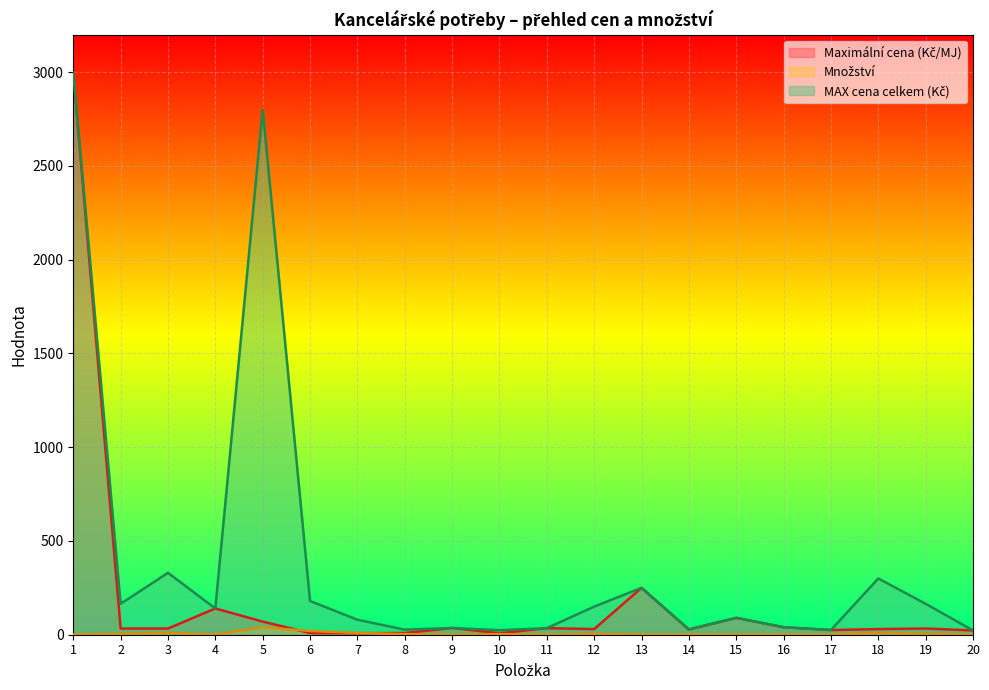

Which series has the widest spread of values?

Maximální cena (Kč/MJ)